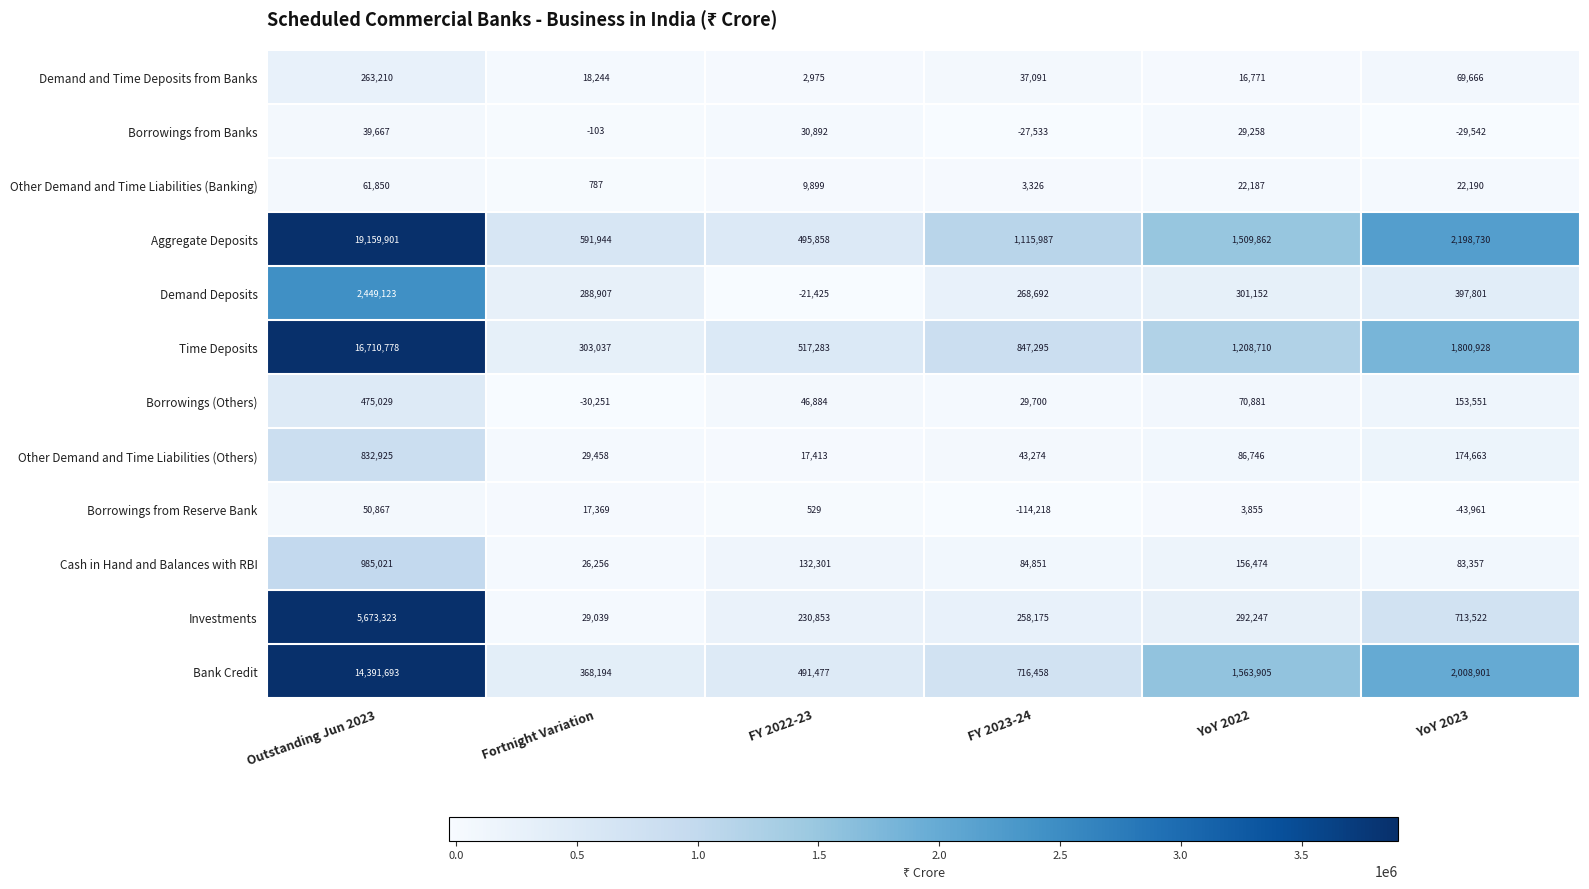

The Time Deposits series shows 1800928 at YoY 2023. True or false?

True